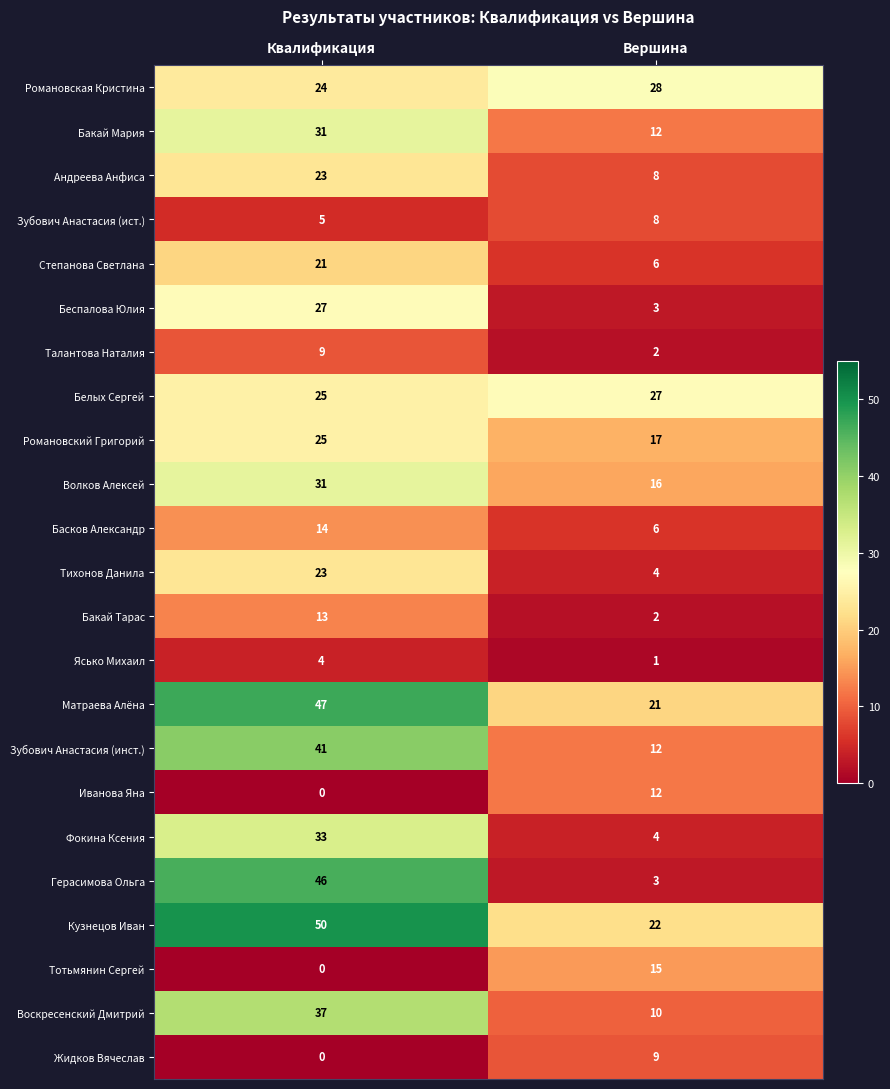

Which category has the highest value in the Бакай Мария series?

Квалификация